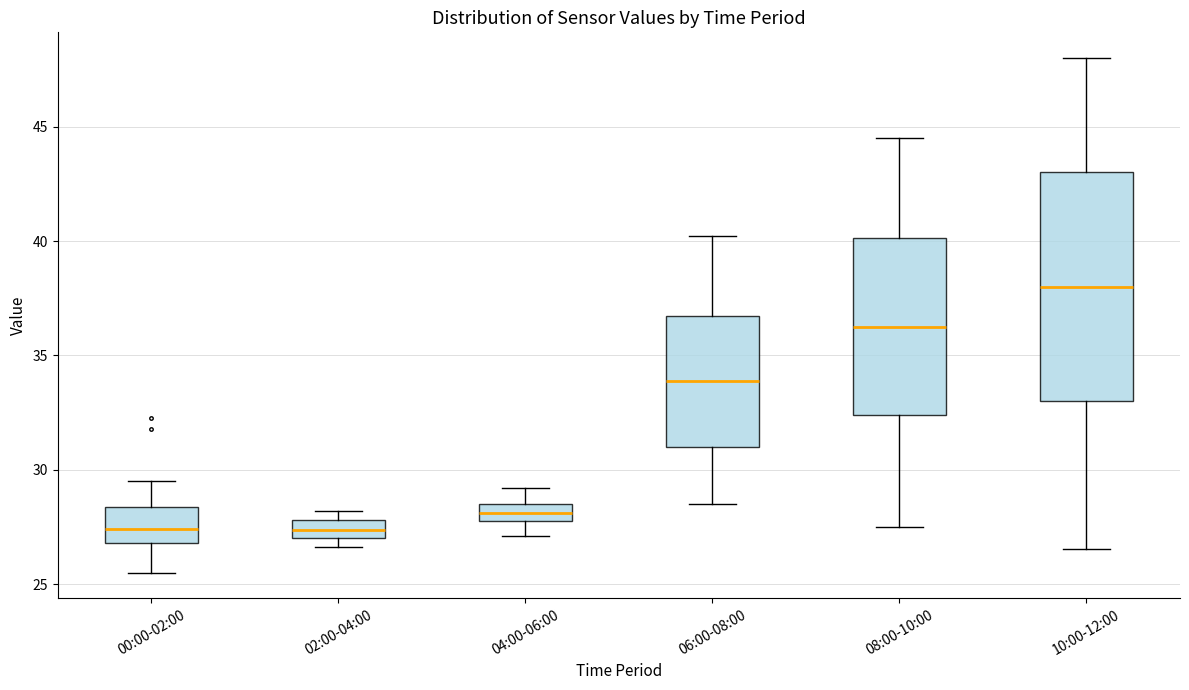

Which box's median line is the highest?

10:00-12:00